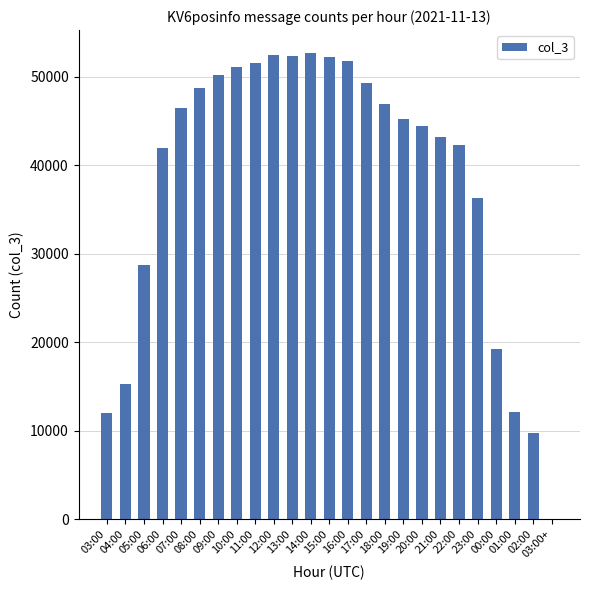

What is the value of the 2nd bar from the left?

15239